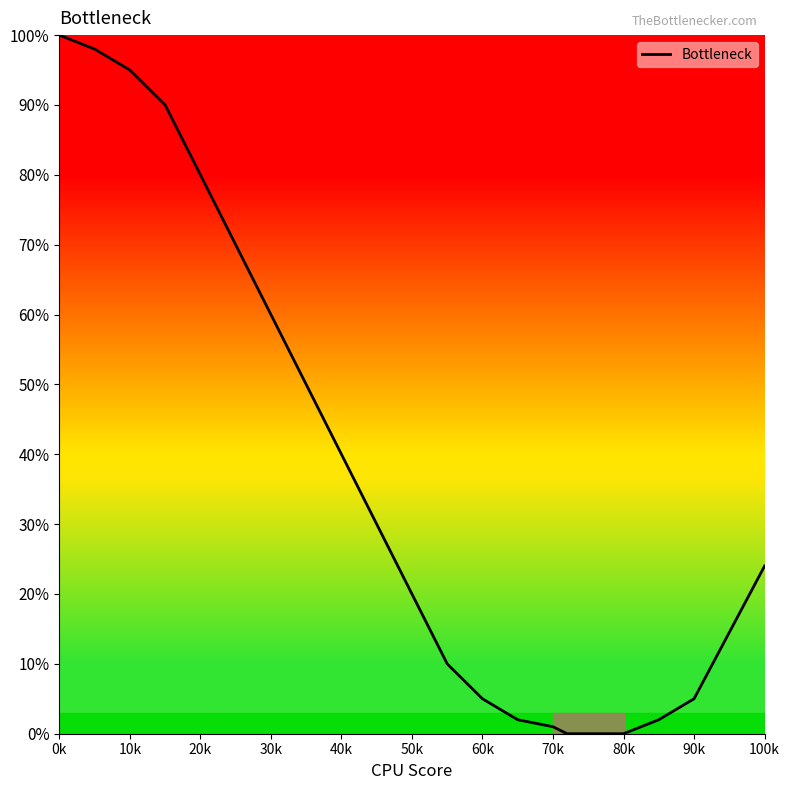

What is the difference between the maximum and minimum values?

100